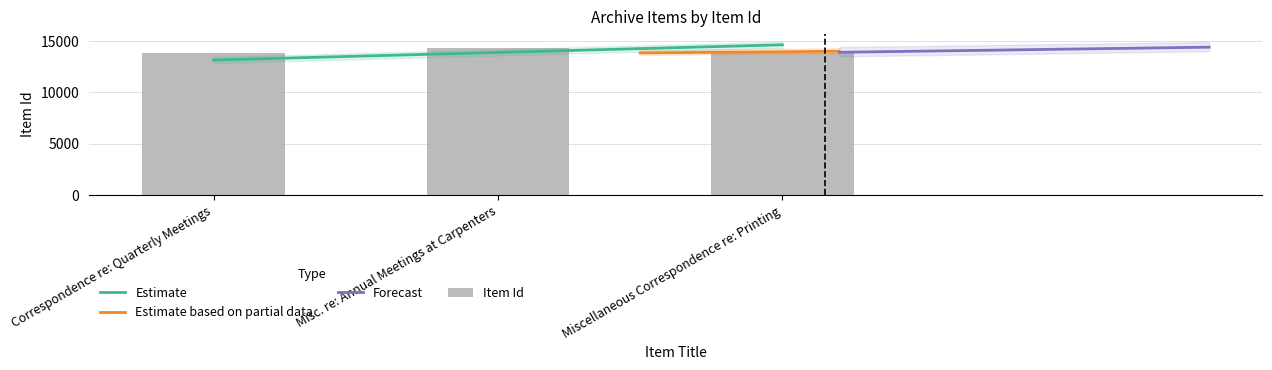

What is the value of the 1st bar from the left?

13838